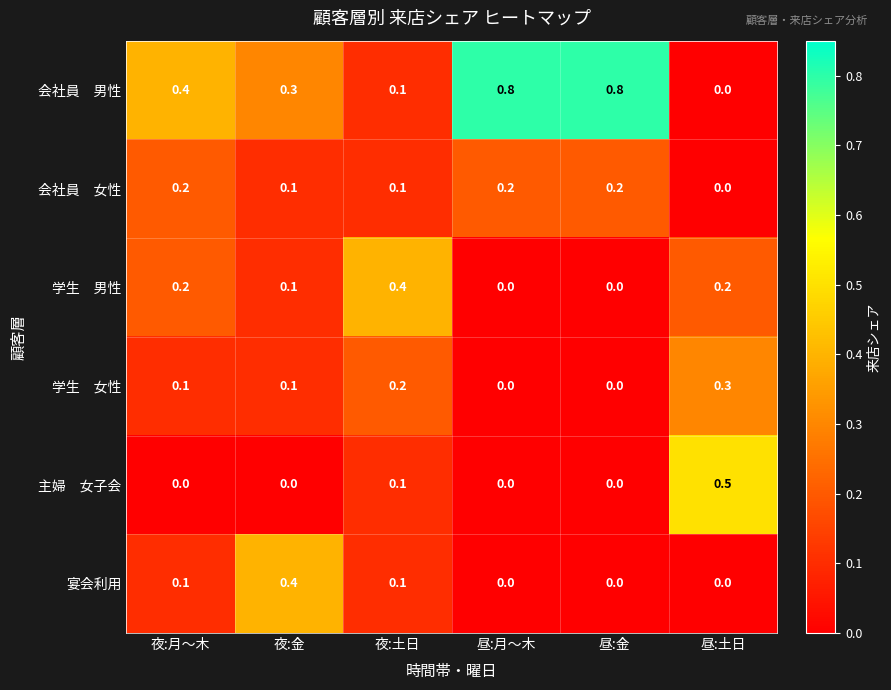

What is the sum of the 宴会利用 values at 夜:金 and 夜:土日?

0.5